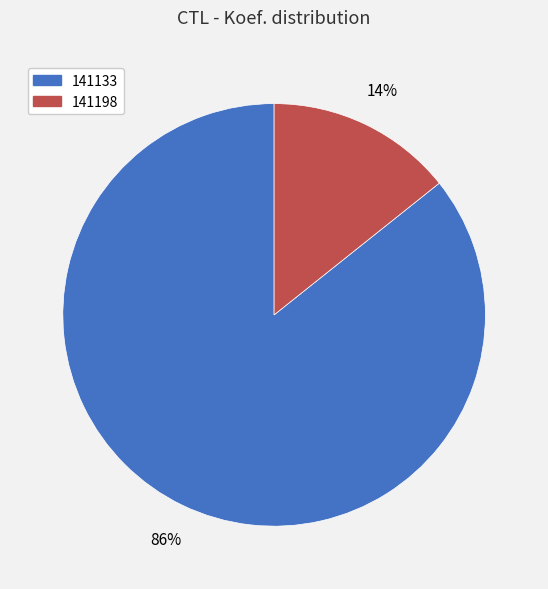

To the nearest percent, what portion does 141198 represent?

14%